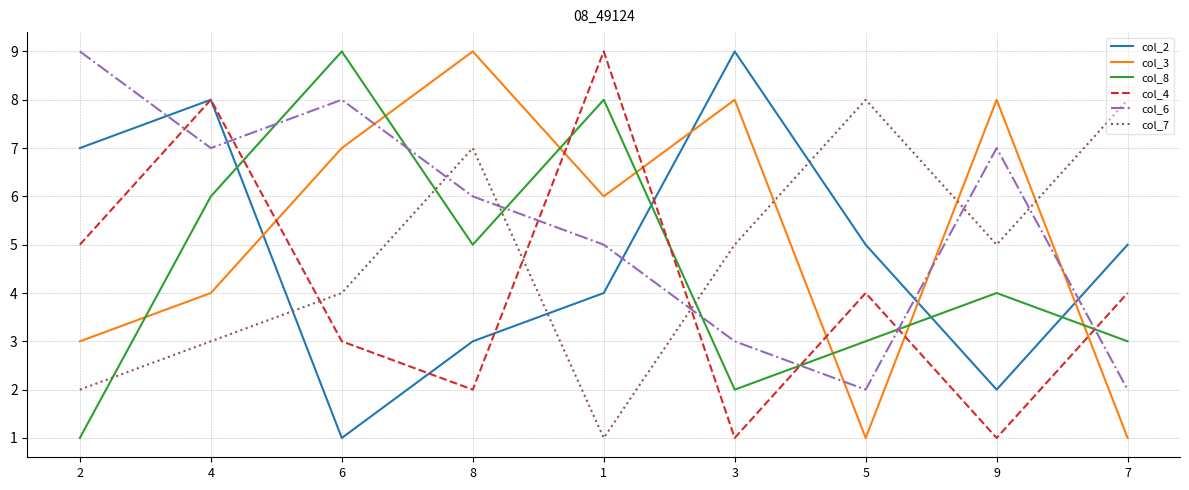

At 9, list the series in order from largest to smallest.

col_3, col_6, col_7, col_8, col_2, col_4